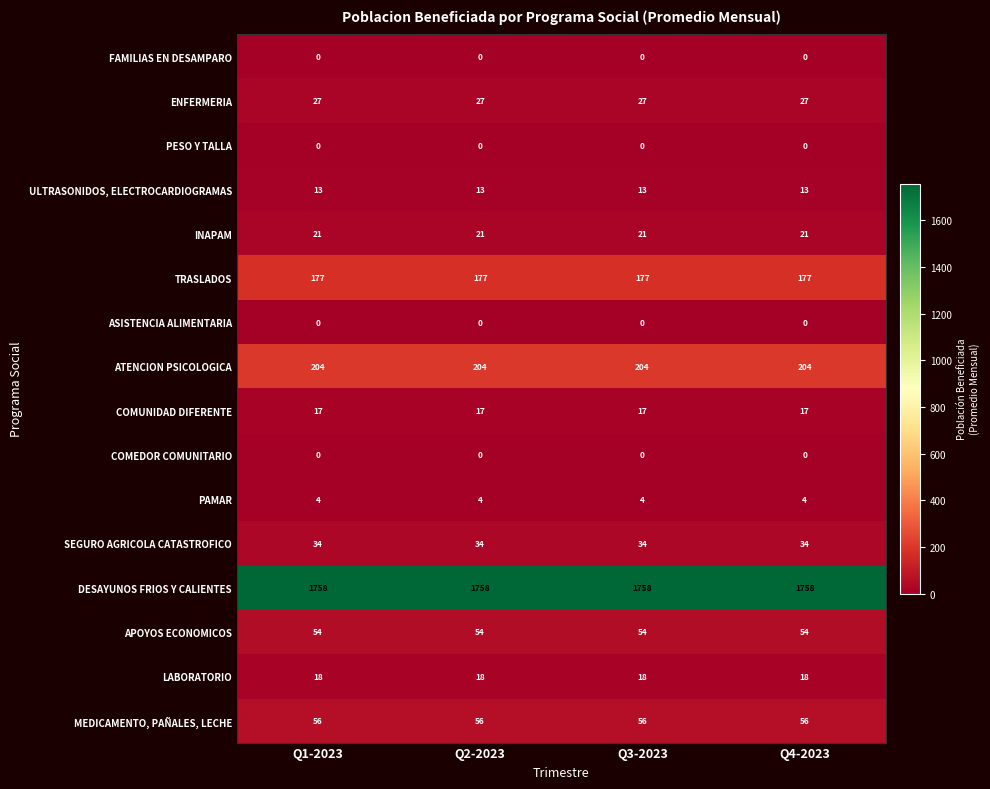

What is the approximate value of INAPAM at Q1-2023?

21